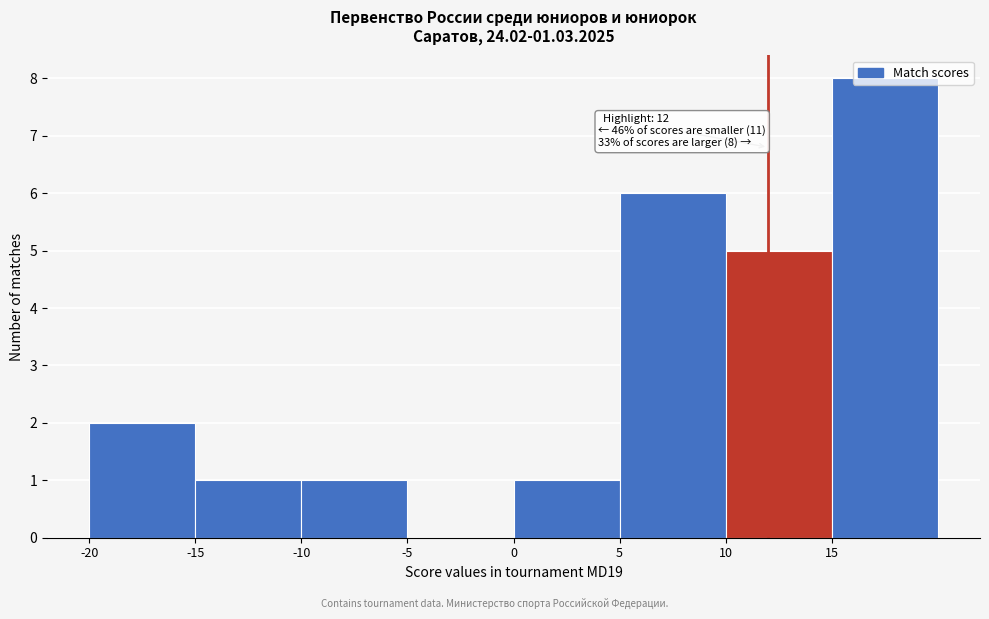

Over which range of the x-axis is the bar tallest?

15 to 20